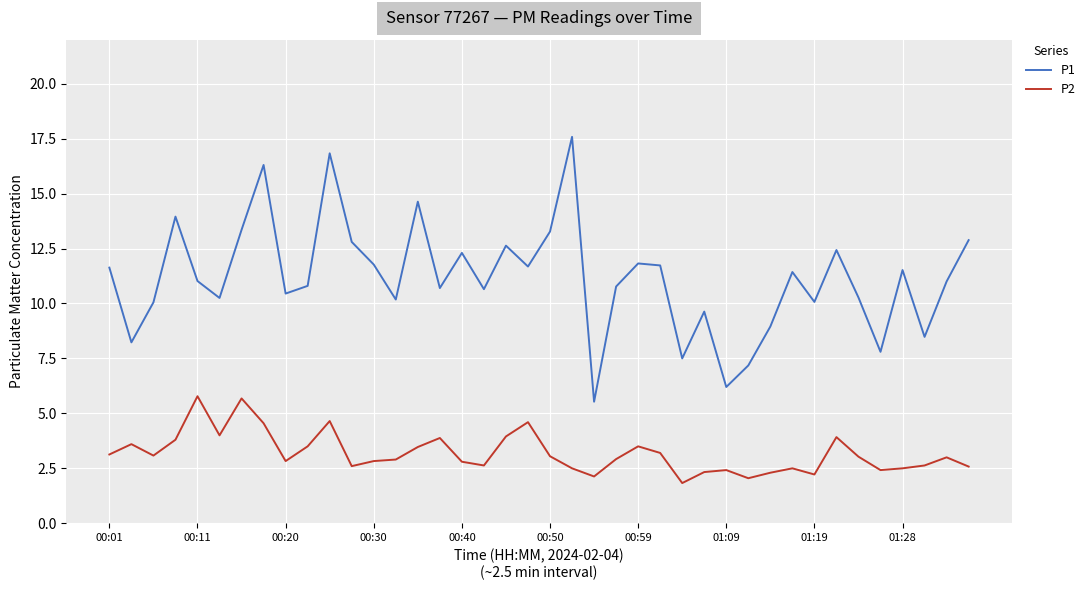

How many lines are shown in the chart?

2